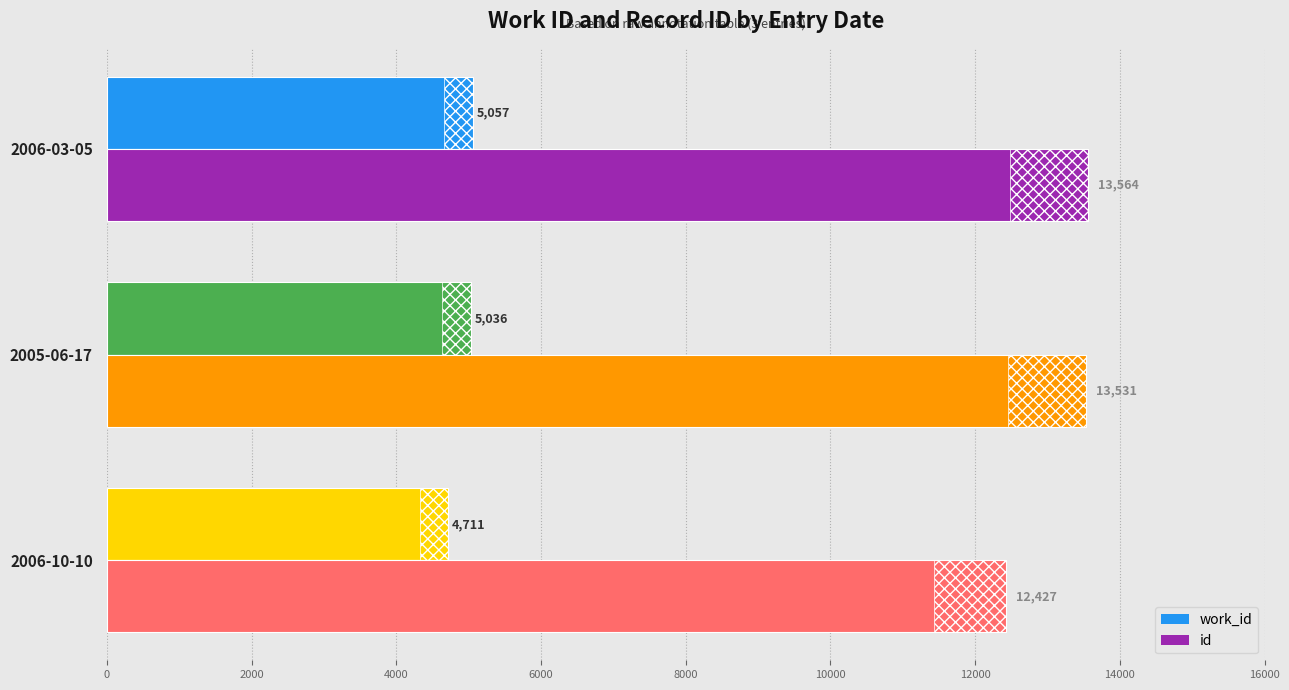

At how many categories does at least one series exceed 9921?

3